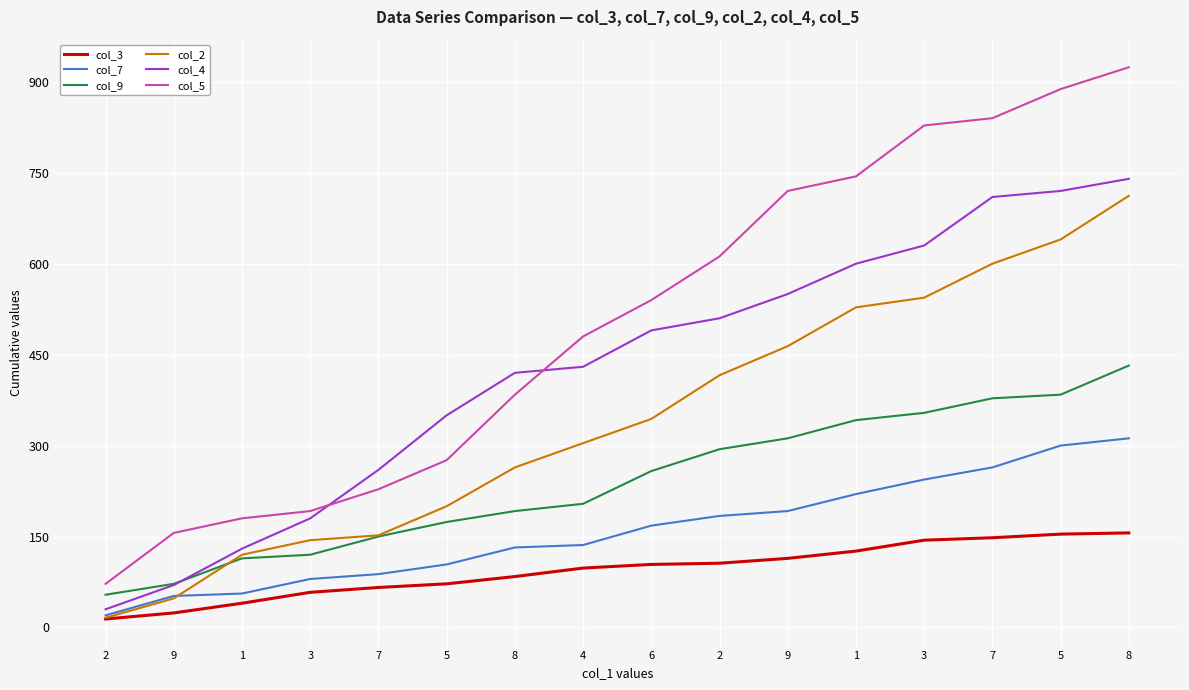

What is the sum of the col_5 values at 3 and 4?

1308